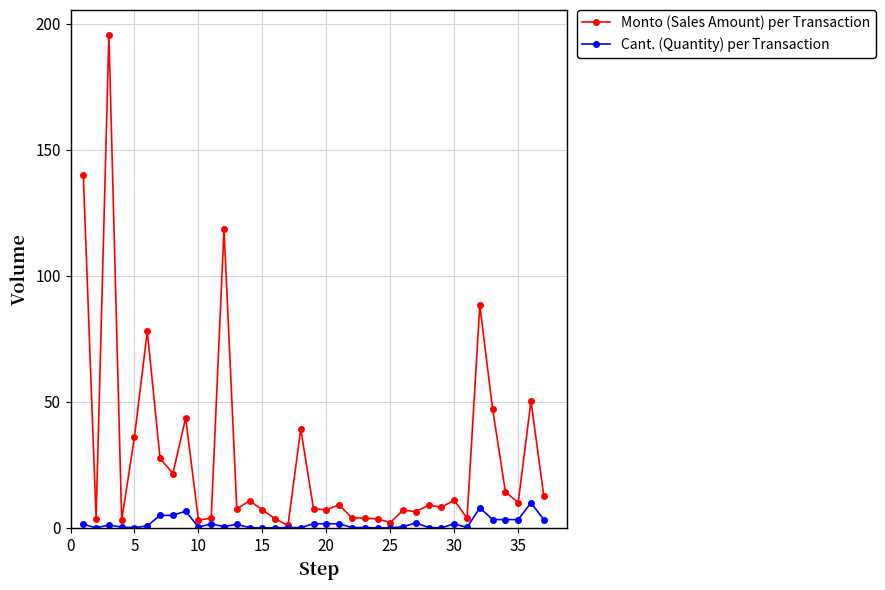

Which series has the widest spread of values?

Monto (Sales Amount) per Transaction